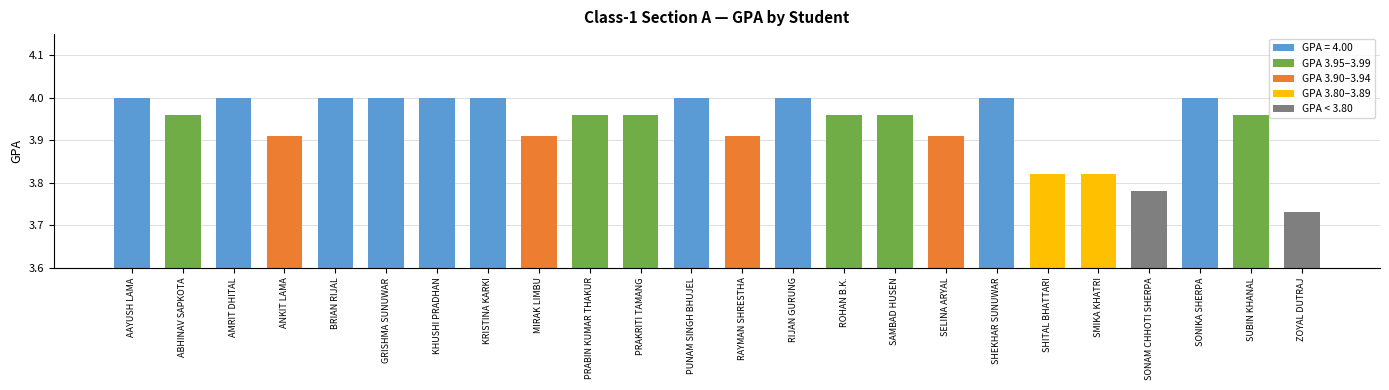

Is it true that the value at BRIAN RIJAL is 5.7?

False